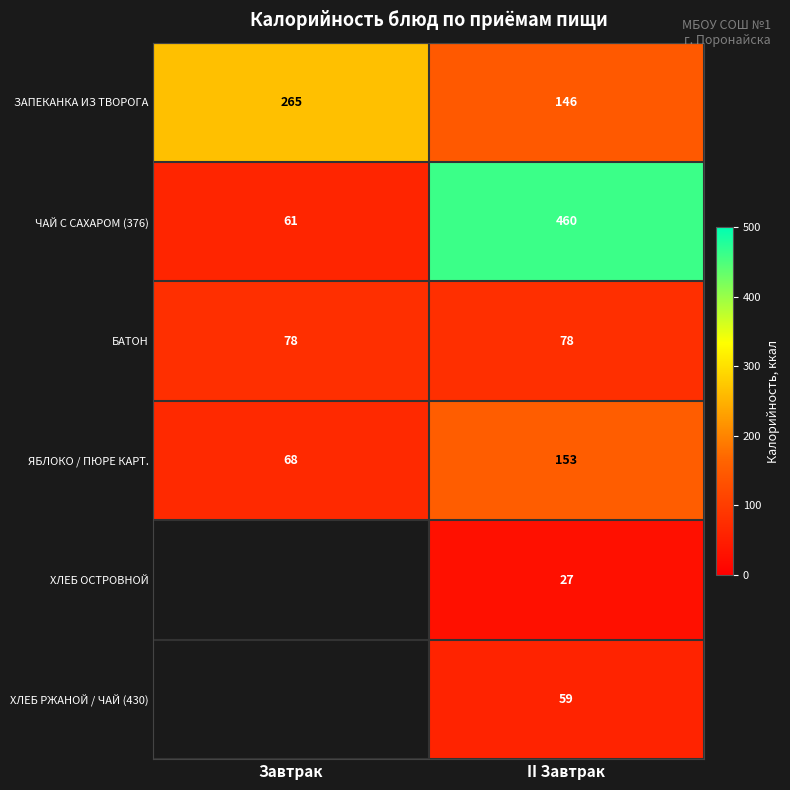

How many data points in ЯБЛОКО / ПЮРЕ КАРТ. are less than 153?

1